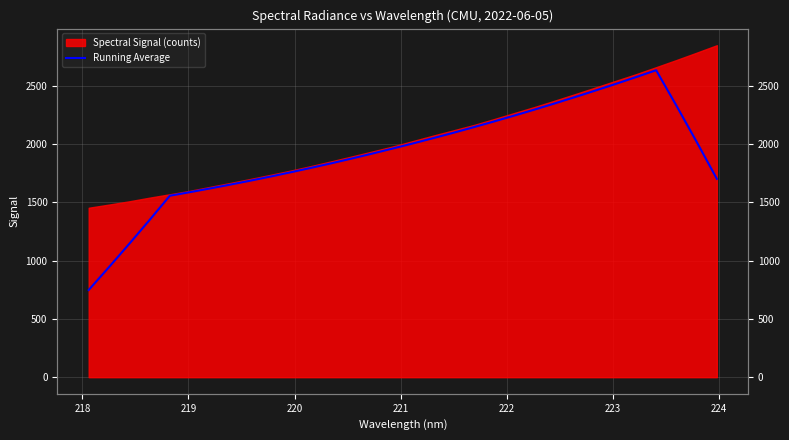

How many data points does each series have?

32